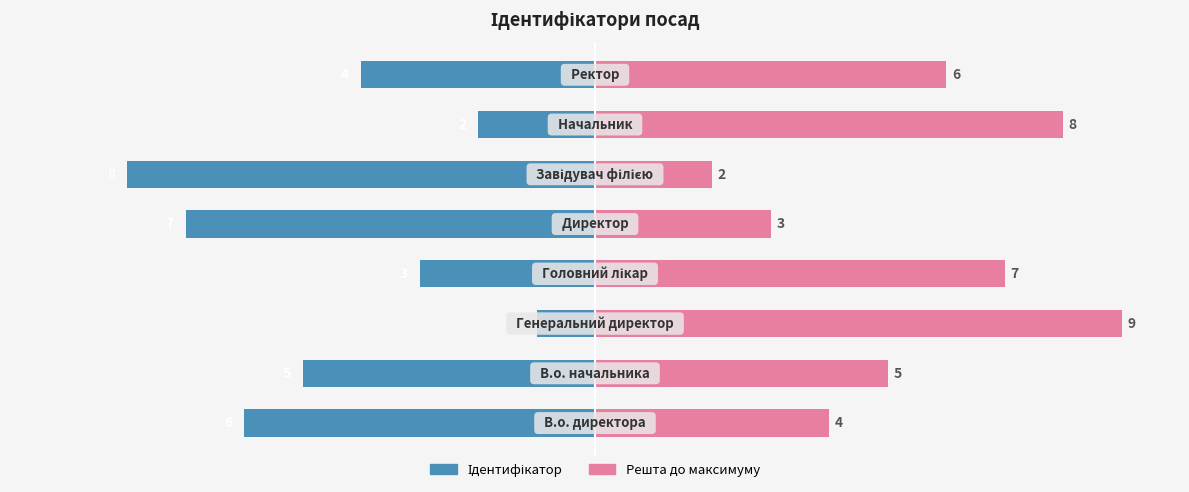

What is the maximum value shown in the chart?

9